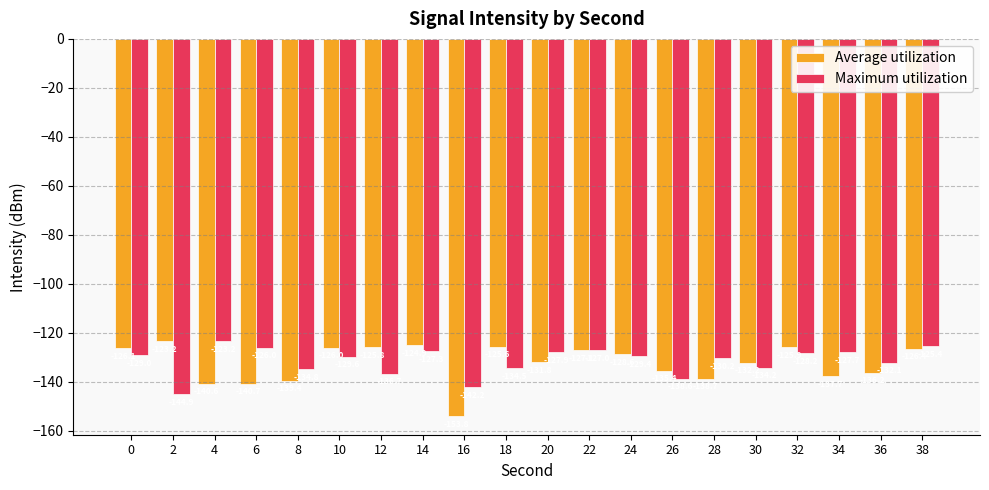

What is the greatest value displayed?

-123.2